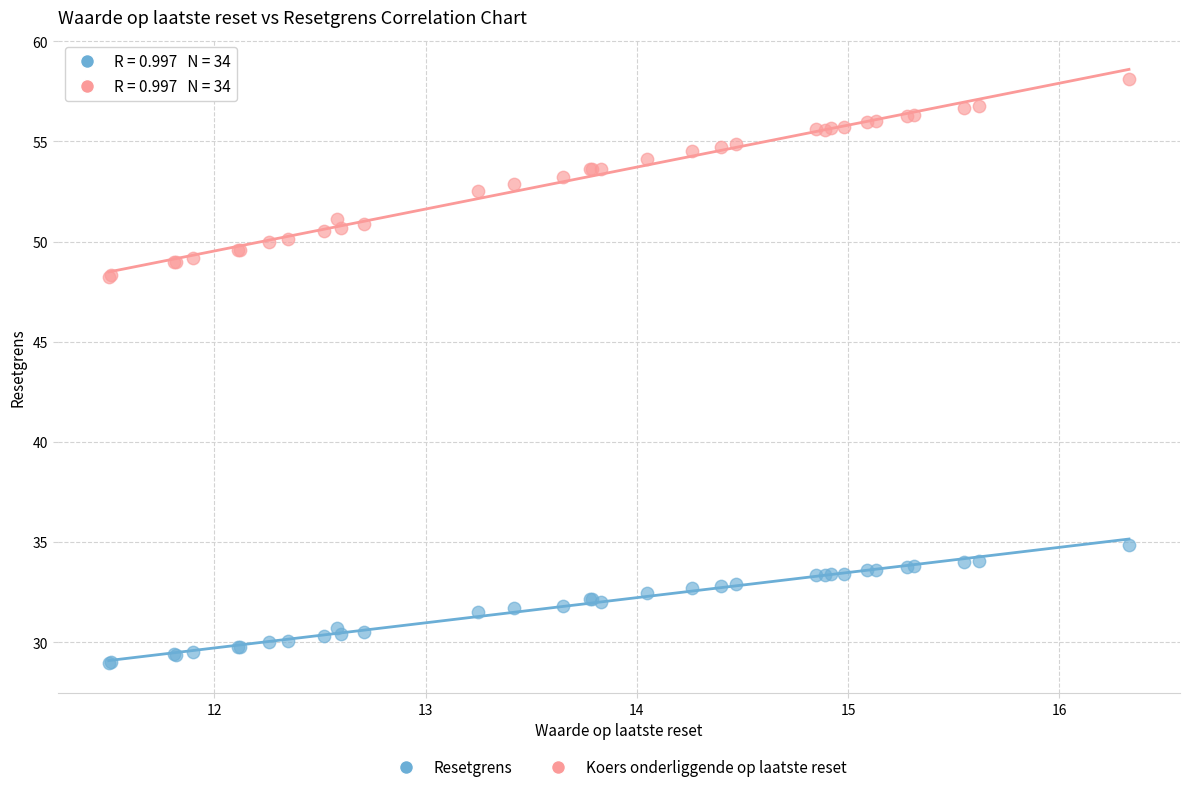

Which series has the widest spread of Y values?

Koers onderliggende op laatste reset